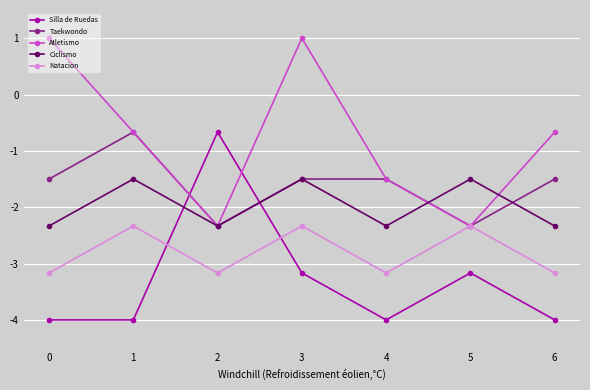

In Taekwondo, how many points are lower than both neighbors (excluding endpoints)?

2